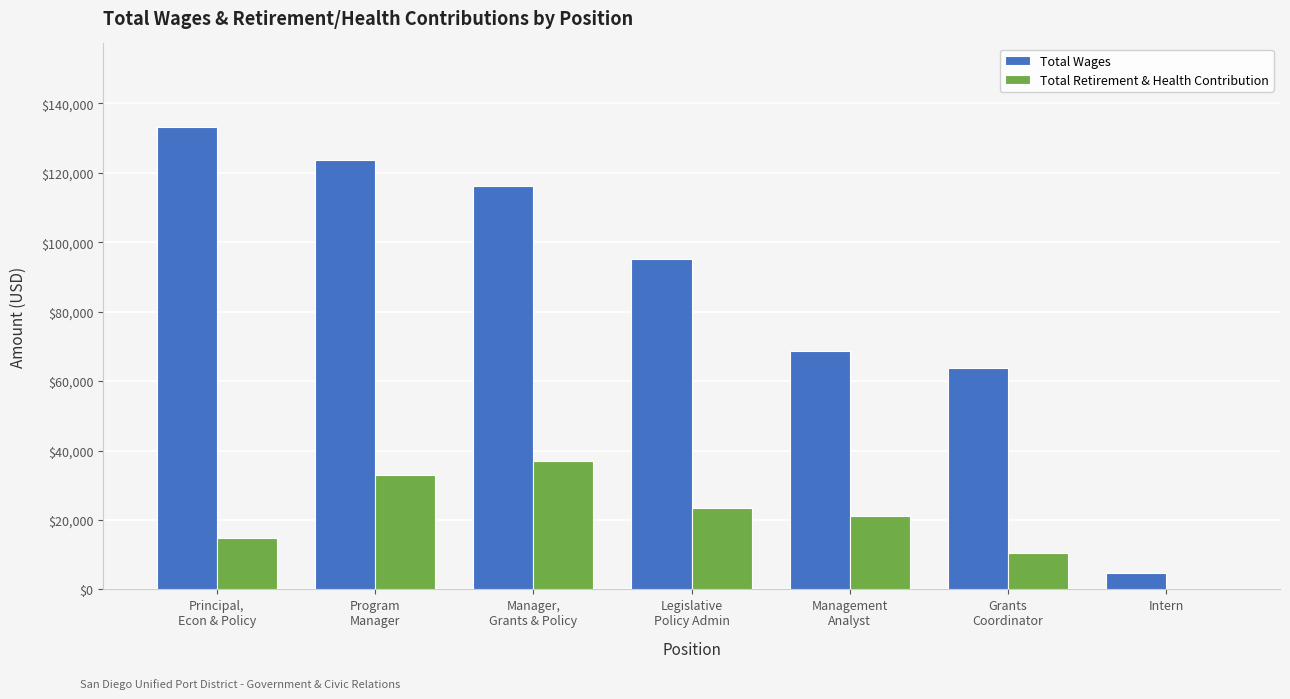

The value of Total Retirement & Health Contribution at Grants
Coordinator is 10385. True or false?

True